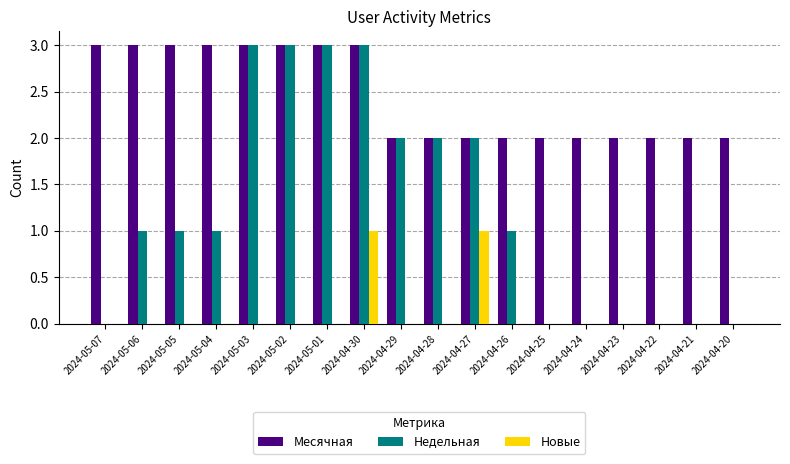

What is the sum of all Недельная values?

22